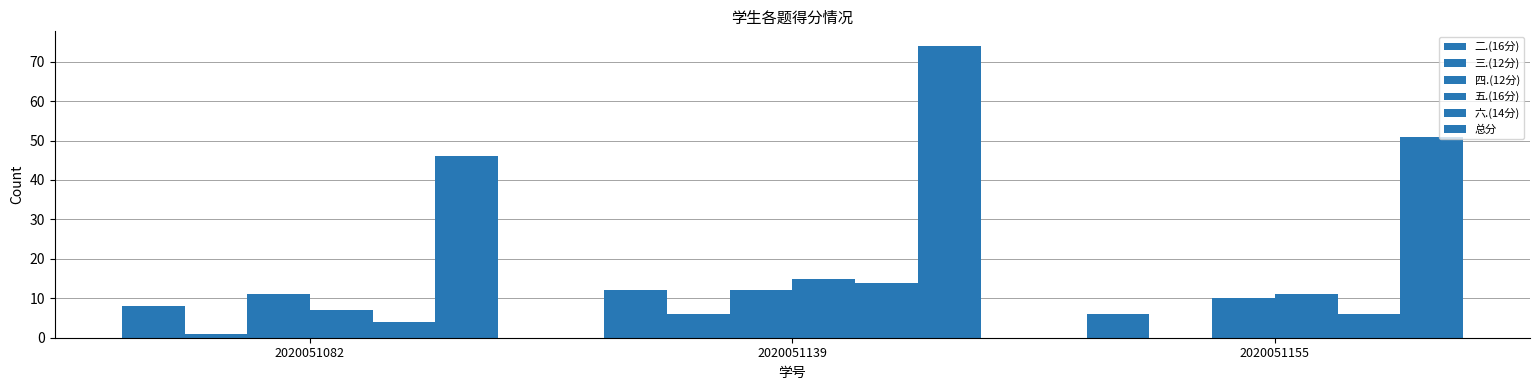

How many groups of bars are there?

3